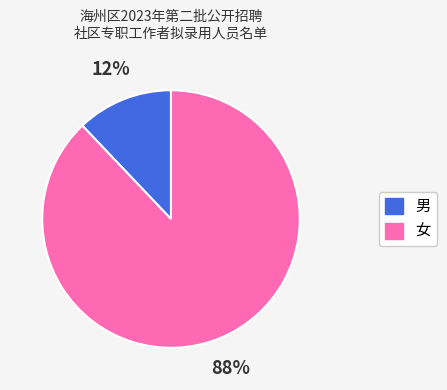

How many slices are in this pie chart?

2